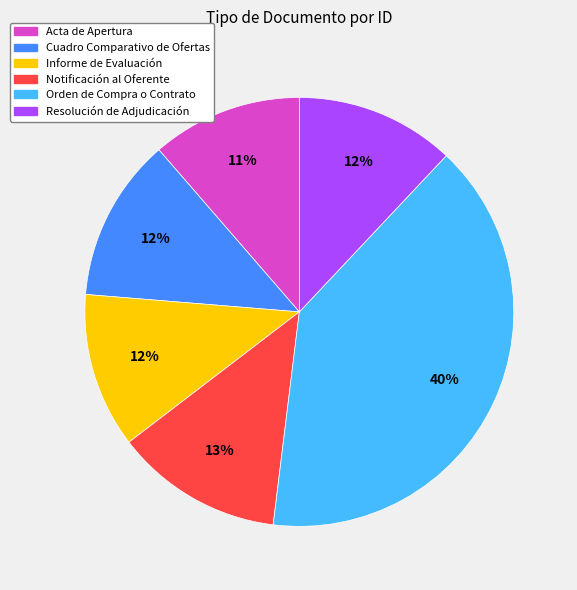

Is there any slice that represents more than half of the pie?

No